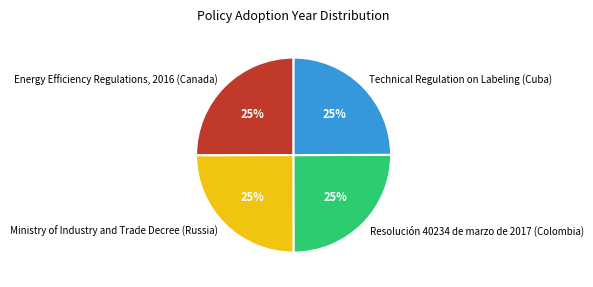

Is it true that Resolución 40234 de marzo de 2017 (Colombia) is 25% of the pie?

True